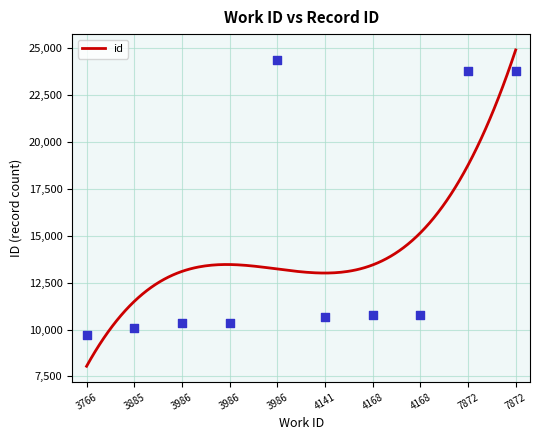

What is the change in value from 4141 to 7872?

+13152